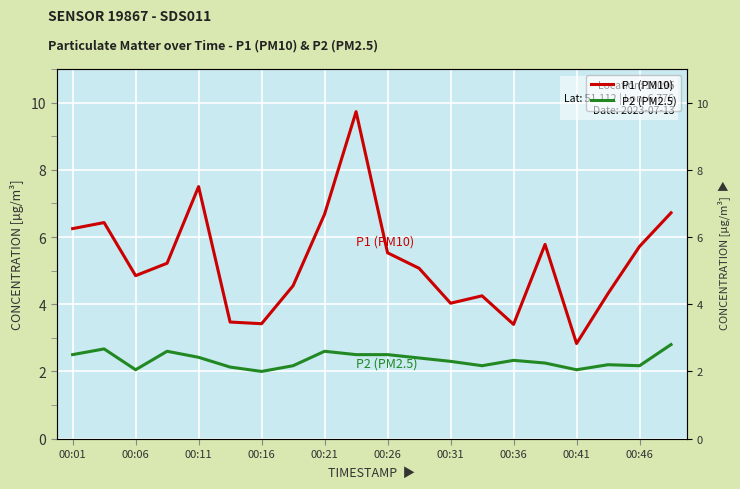

True or false: P1 (PM10) has more than 2 points higher than both neighbors.

True